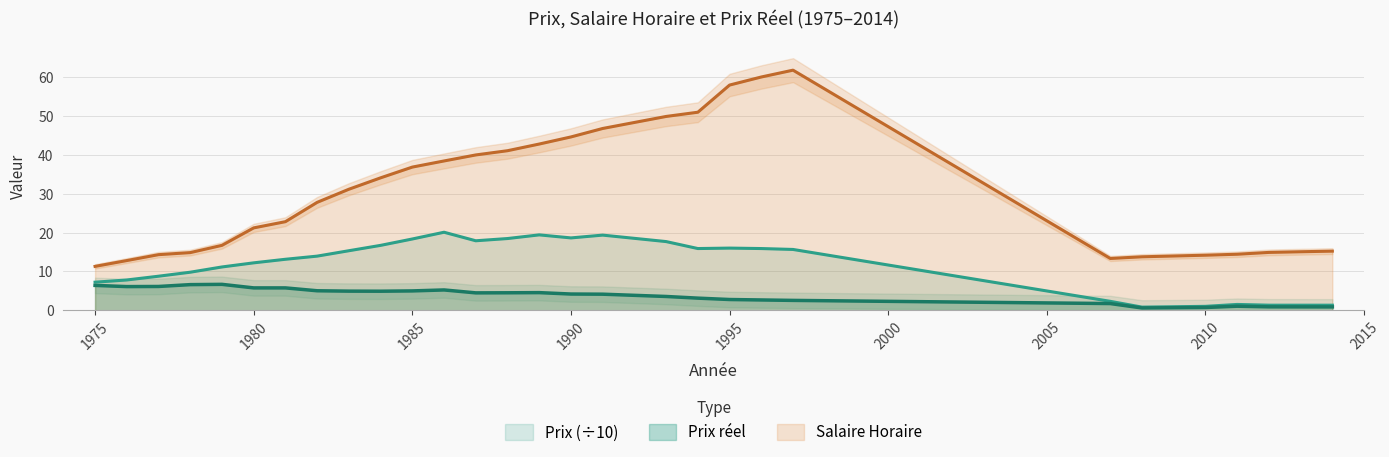

True or false: Prix reel and Prix cross at least once.

False